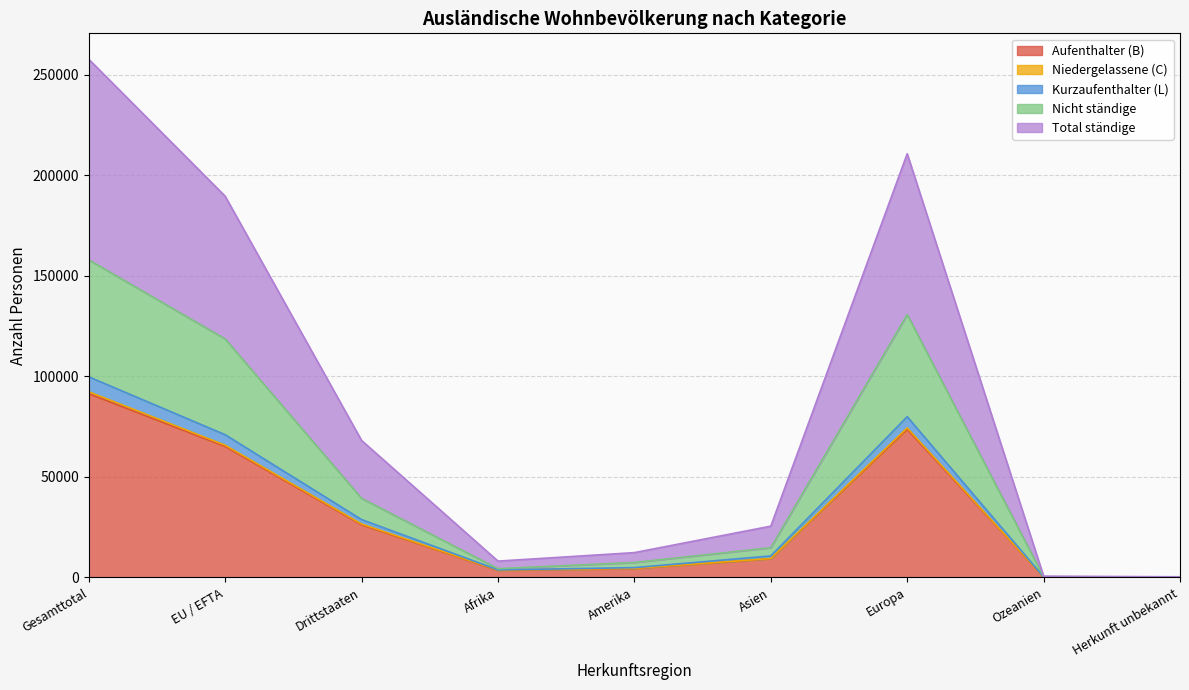

True or false: Total ständige has a value of 41278 at Asien.

False